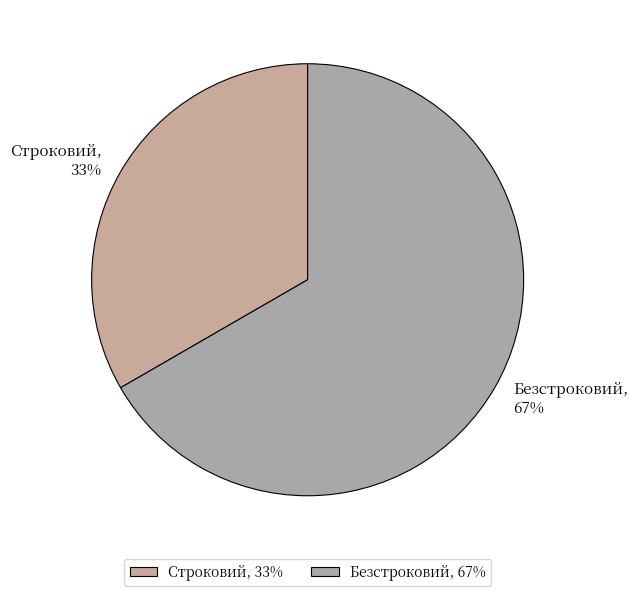

How many slices are in this pie chart?

2